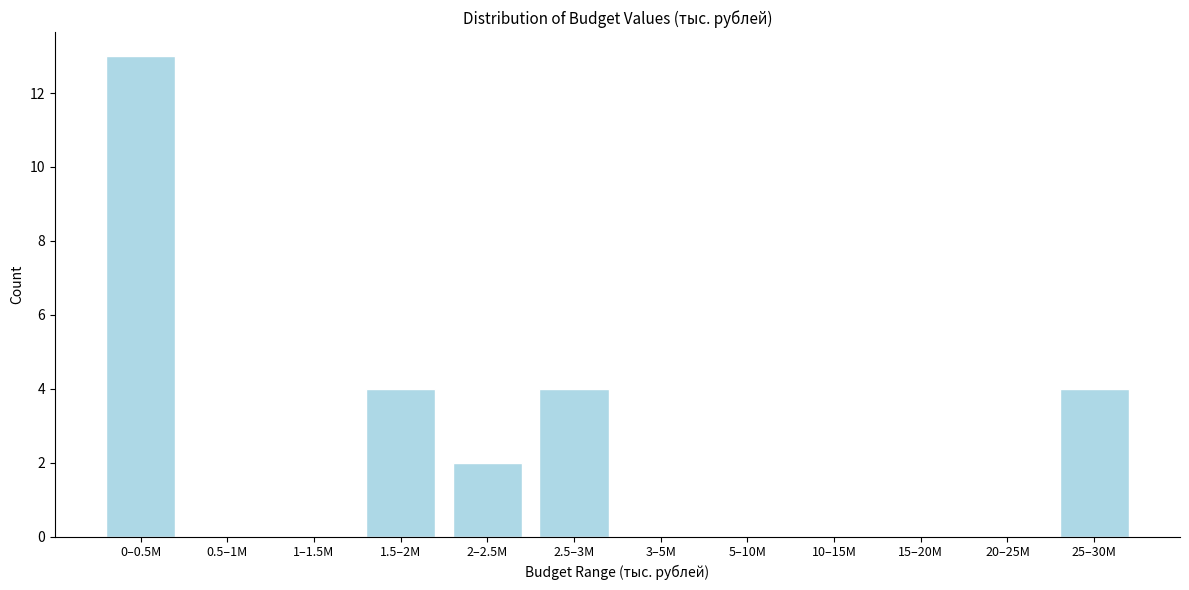

Reading left to right, transcribe all the data shown in this chart.

0–0.5M=13	0.5–1M=0	1–1.5M=0	1.5–2M=4	2–2.5M=2	2.5–3M=4	3–5M=0	5–10M=0	10–15M=0	15–20M=0	20–25M=0	25–30M=4